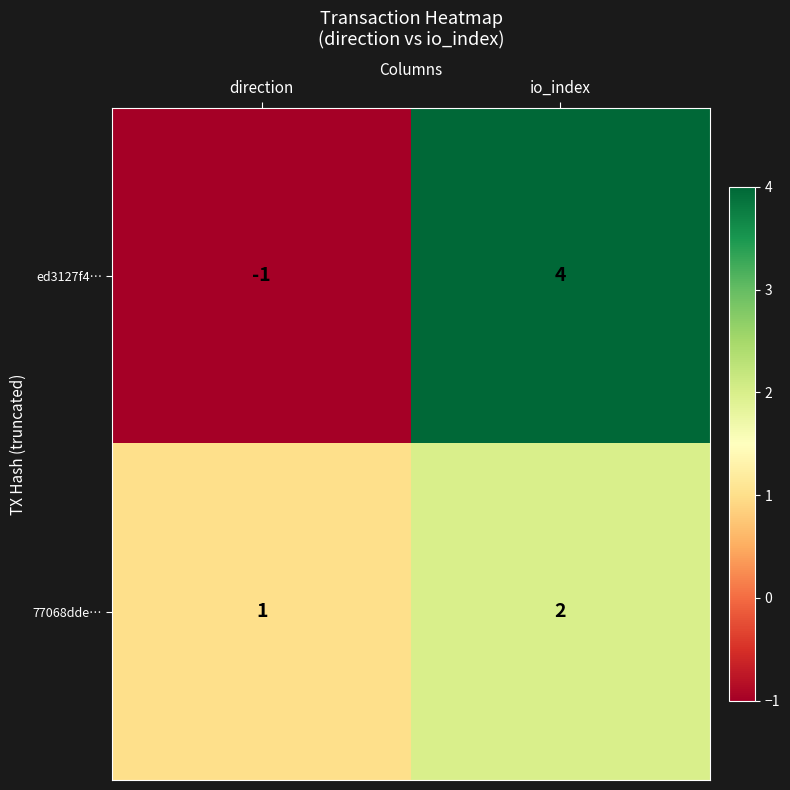

What is the difference between the maximum and minimum values in the ed3127f4… series?

5